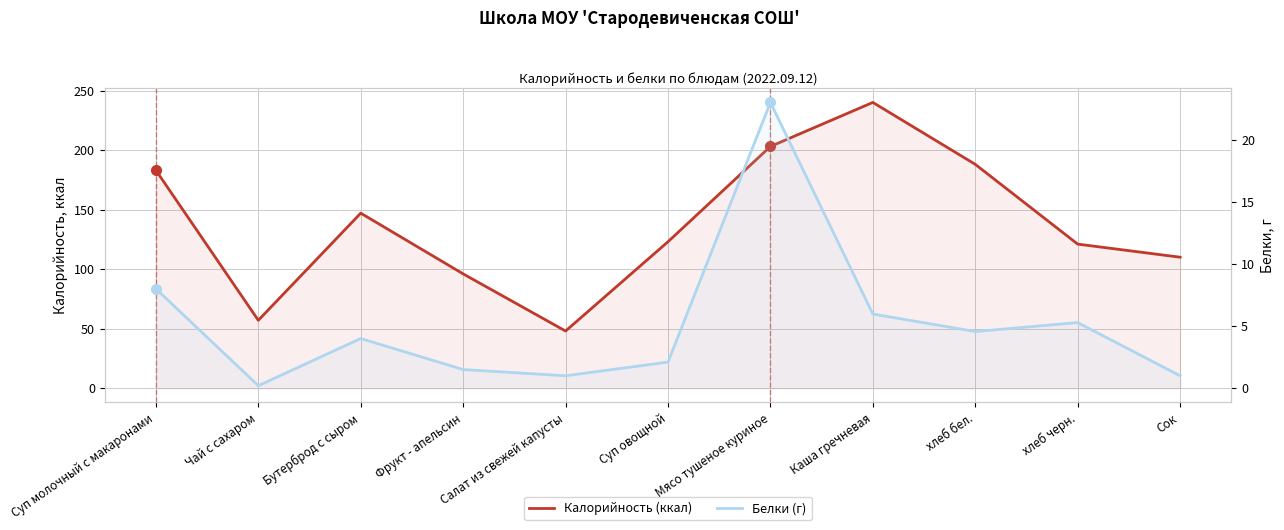

What is the difference between the Белки (г) values at Суп молочный с макаронами and Фрукт - апельсин?

6.5